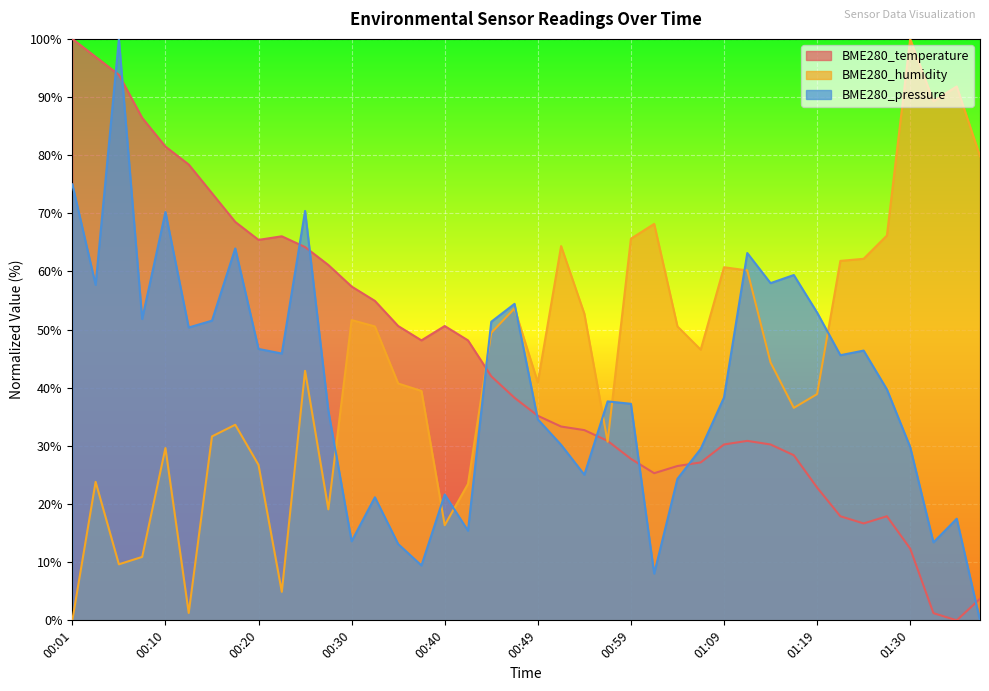

Is the value of BME280_pressure at 00:42 greater than the value of BME280_temperature at 00:37?

No